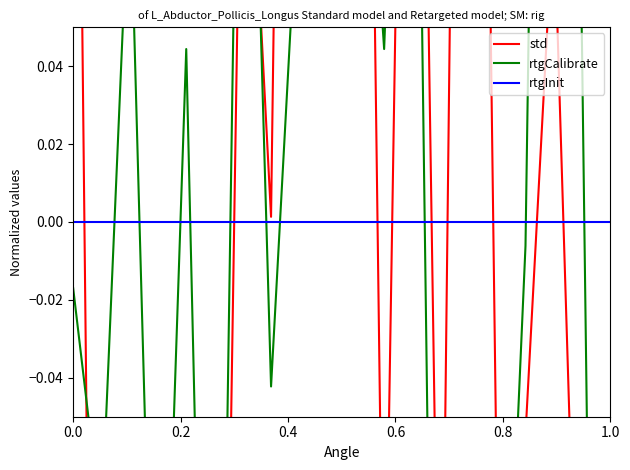

True or false: P1 has a value of -0.7 at 01:00.

False